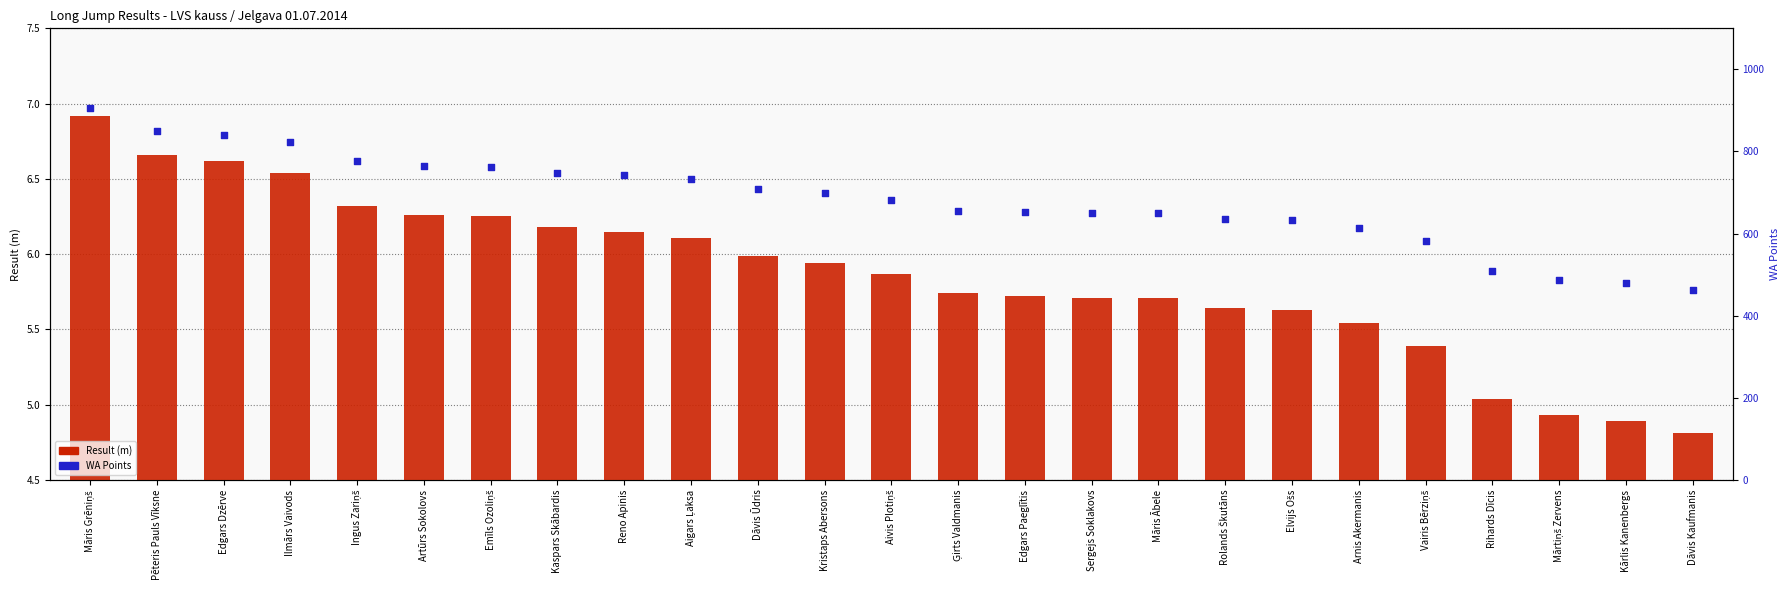

At which category is the sum across all series the highest?

Māris Grēniņš